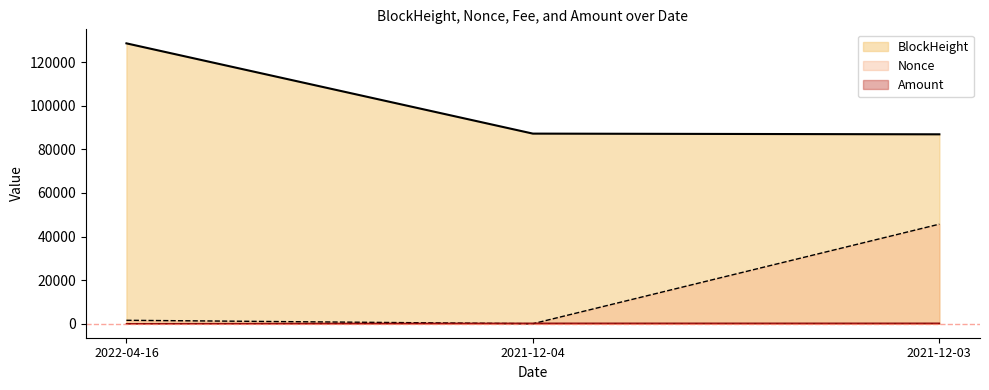

What is the difference between the Amount values at 2022-04-16 and 2021-12-03?

213.0